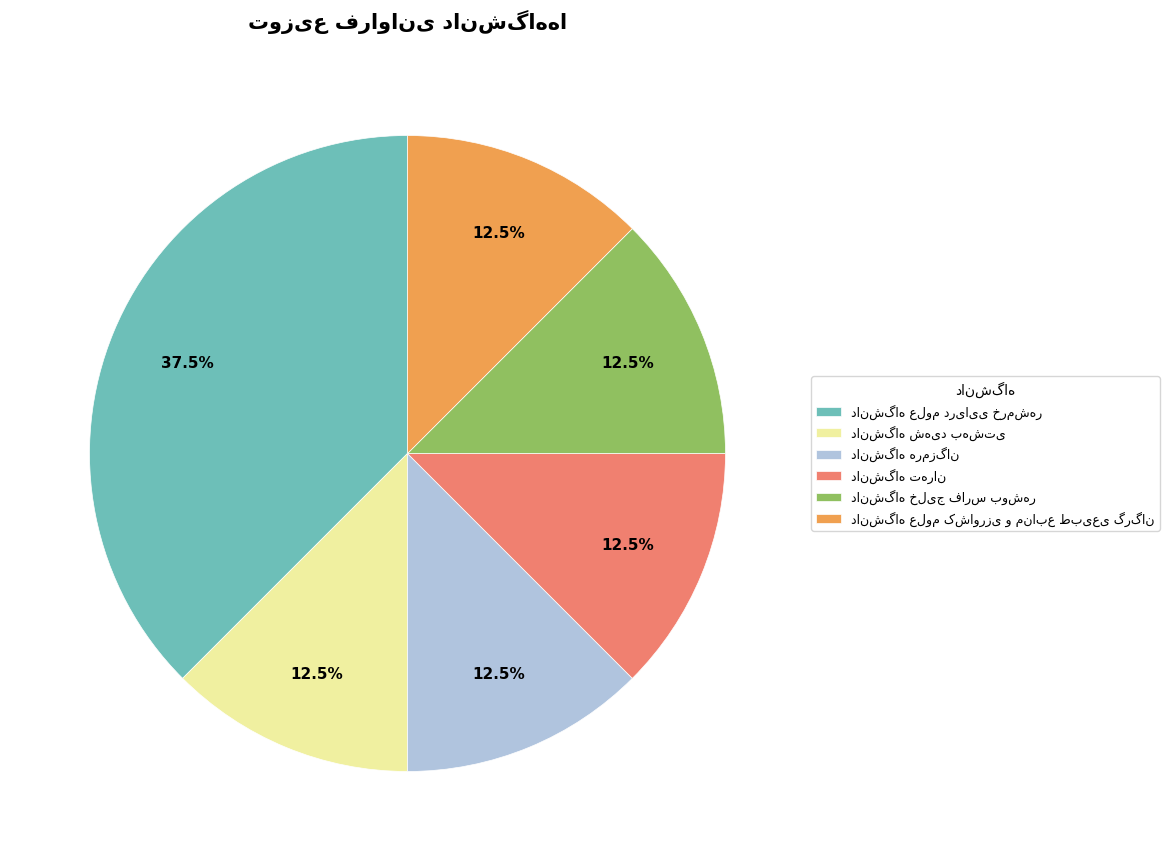

Is there a majority slice in this chart?

No